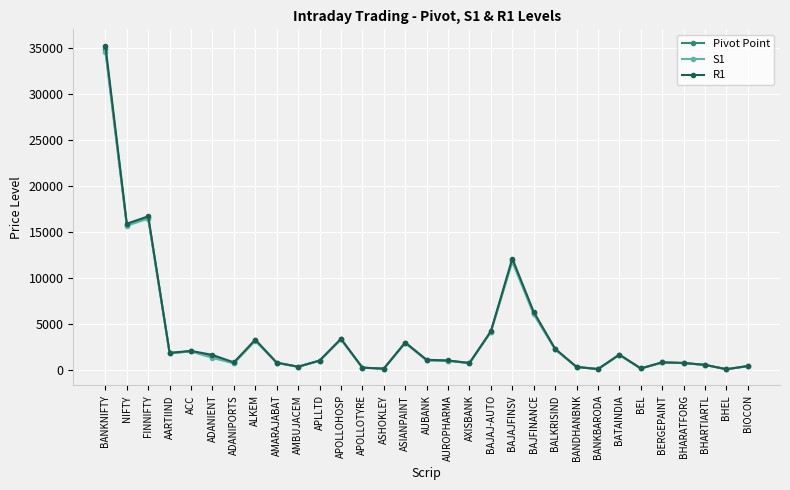

At which label does S1 reach its peak?

BANKNIFTY